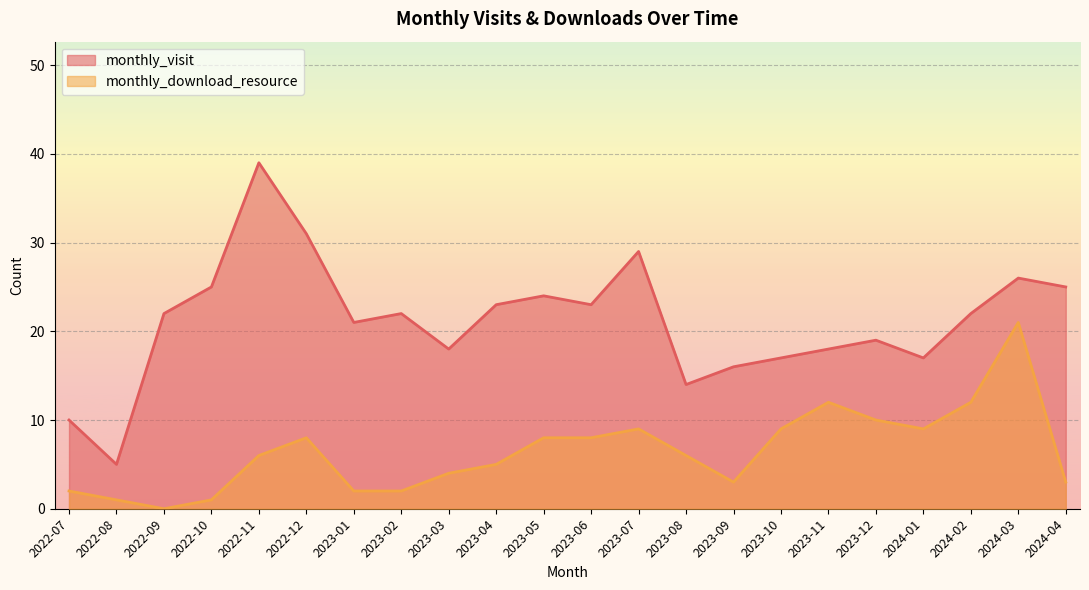

At which label is monthly_visit closest to 22?

2022-09